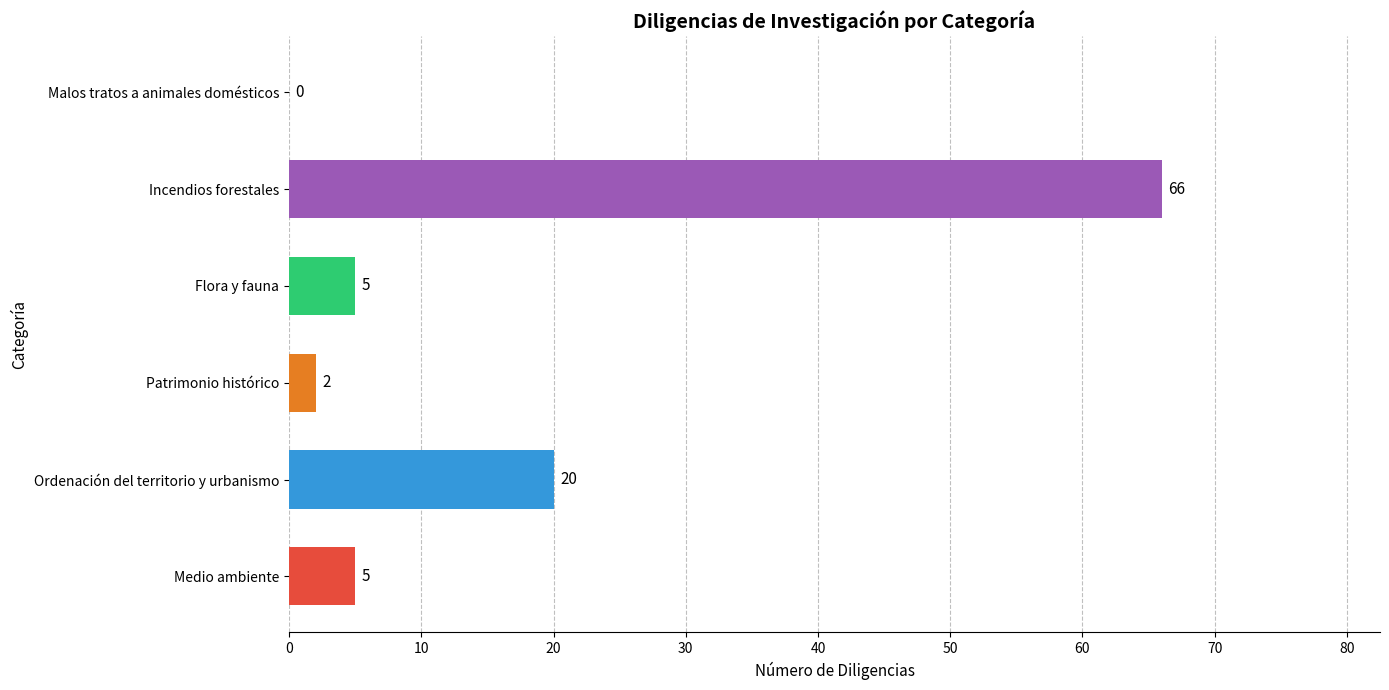

The value at Incendios forestales is 66. True or false?

True